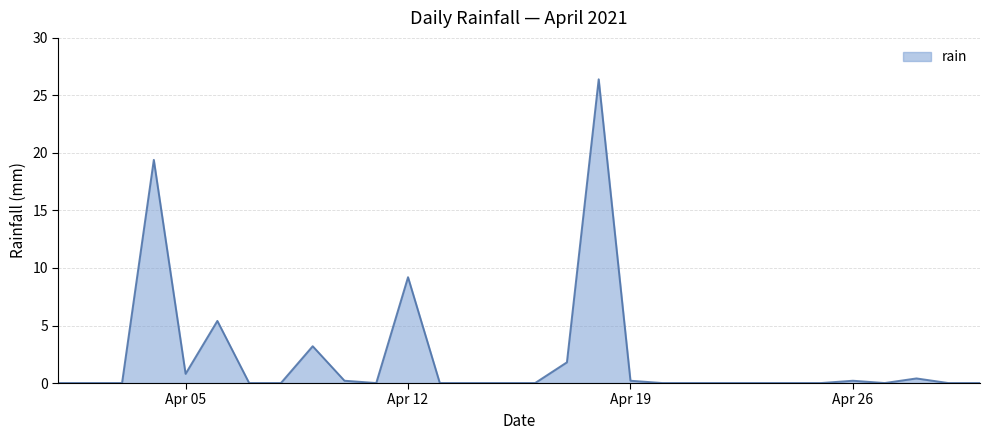

What is the maximum value shown in the chart?

26.4